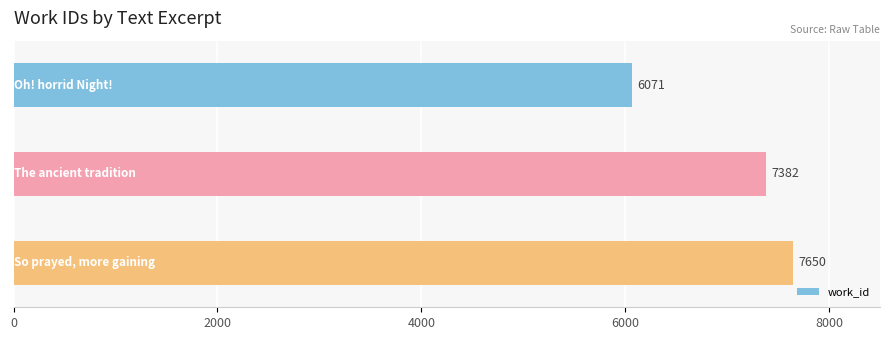

How many data points are less than 7382?

1